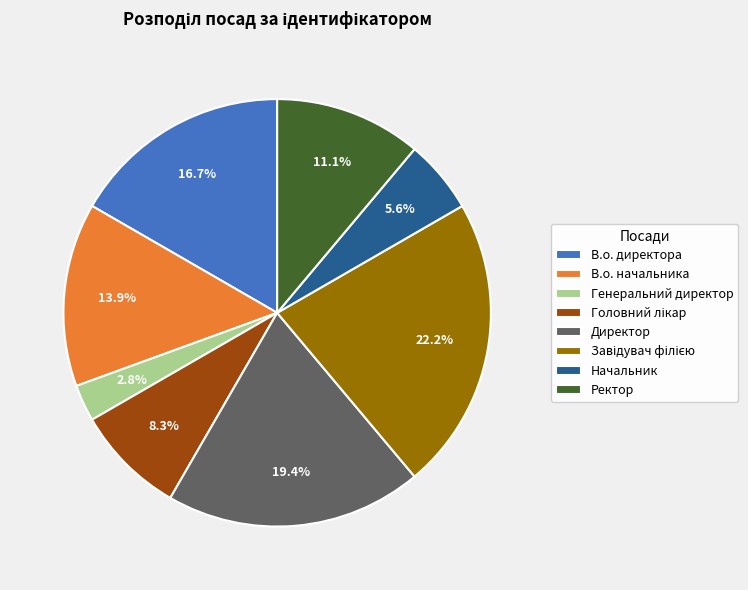

Is there a majority slice in this chart?

No